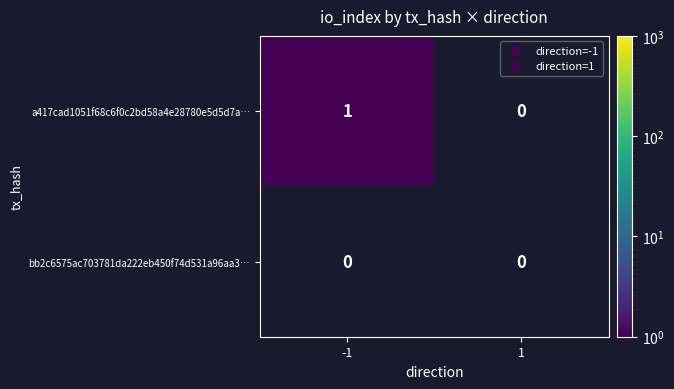

What is the greatest value displayed?

1